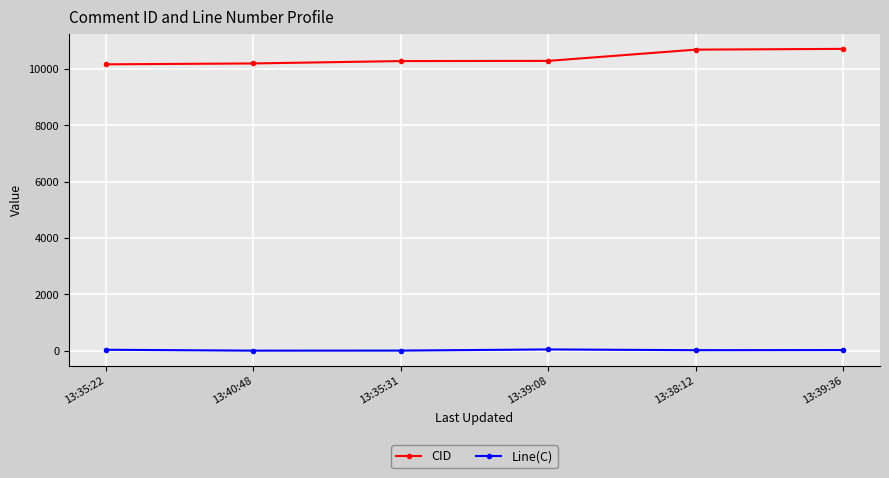

At how many categories does at least one series exceed 2102?

6